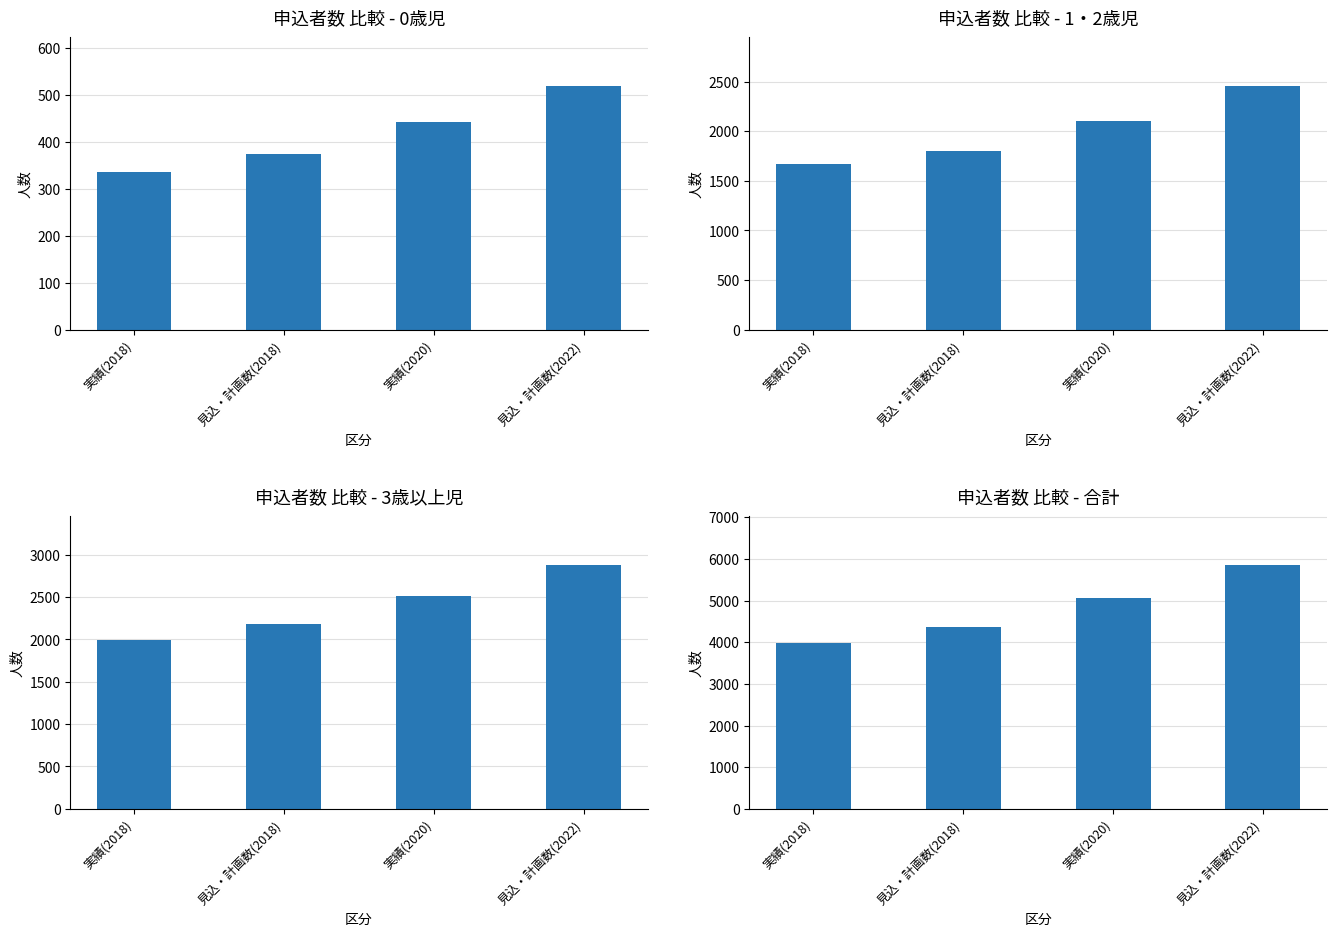

What are all the series names shown in the legend?

実績(2018), 見込・計画数(2018), 実績(2020), 見込・計画数(2022)